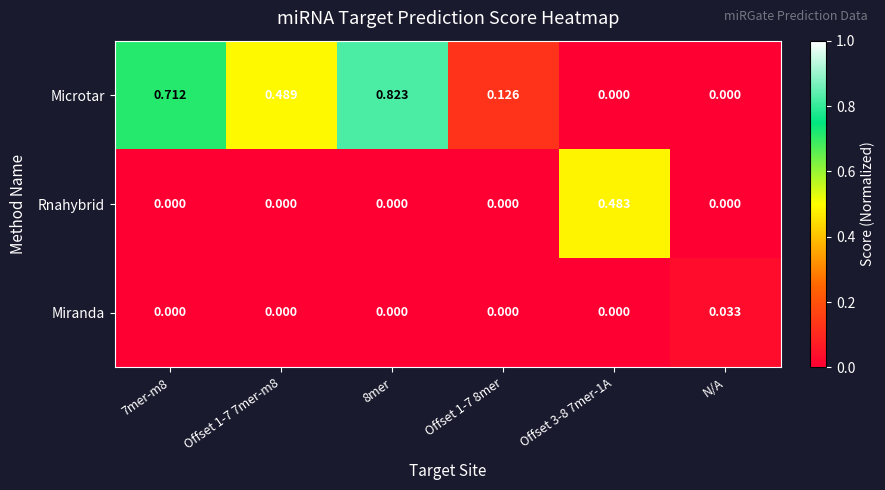

At which category is the sum across all series the highest?

8mer